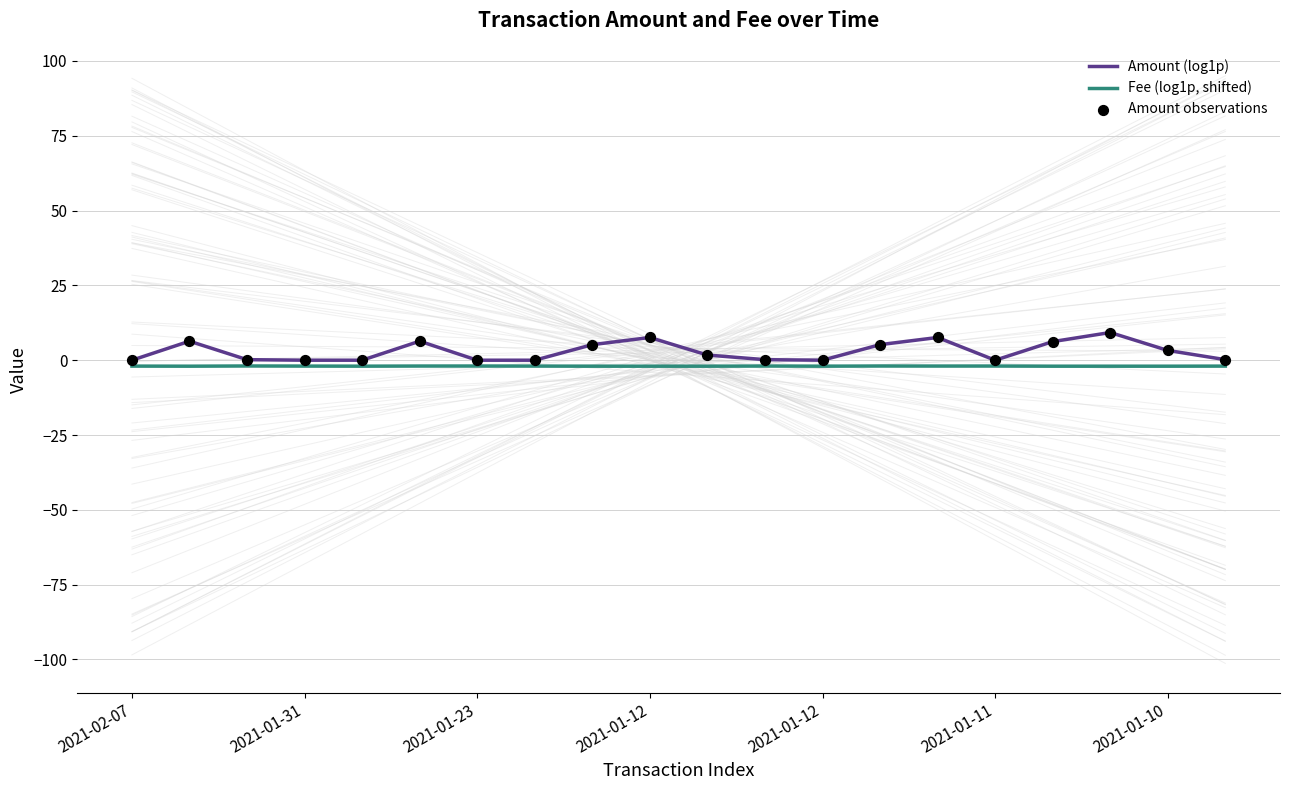

Which series has the largest total across all categories?

Amount (log1p)